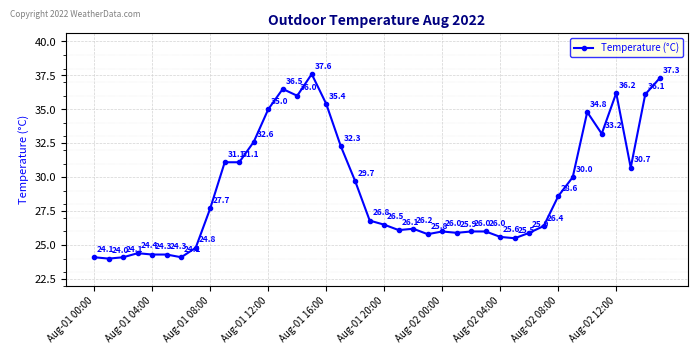

True or false: there are more than 0 points higher than both neighbors.

True